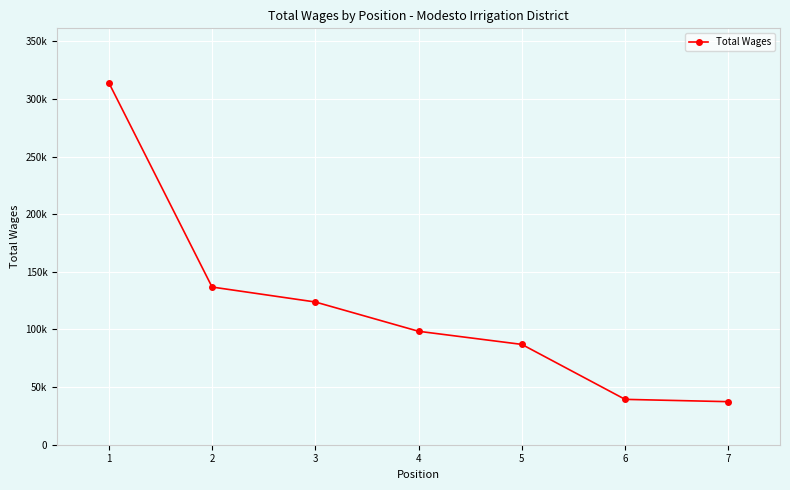

Does the chart have visible grid lines?

Yes